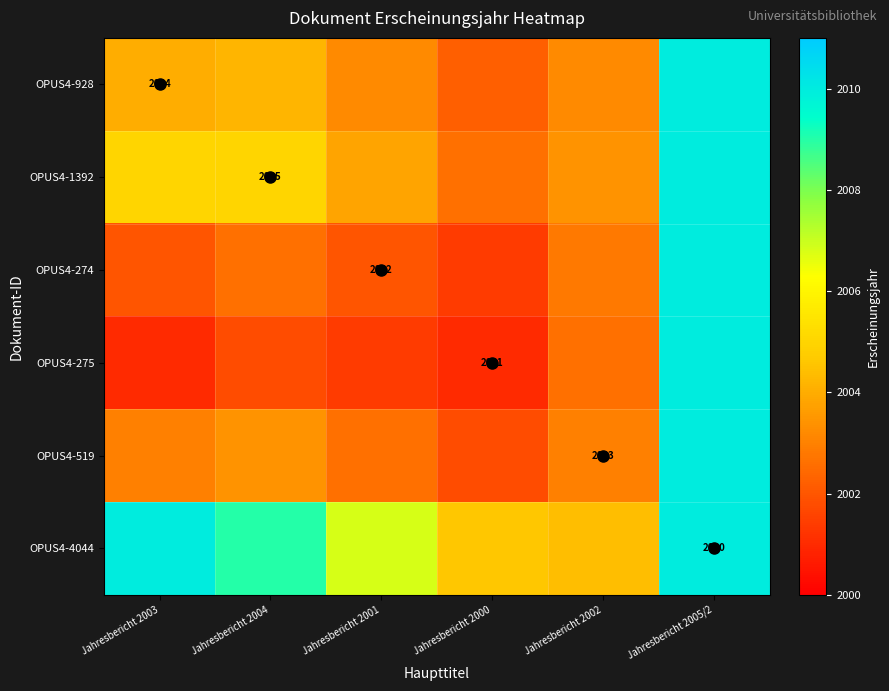

What is the average value of the OPUS4-4044 series?

2007.5